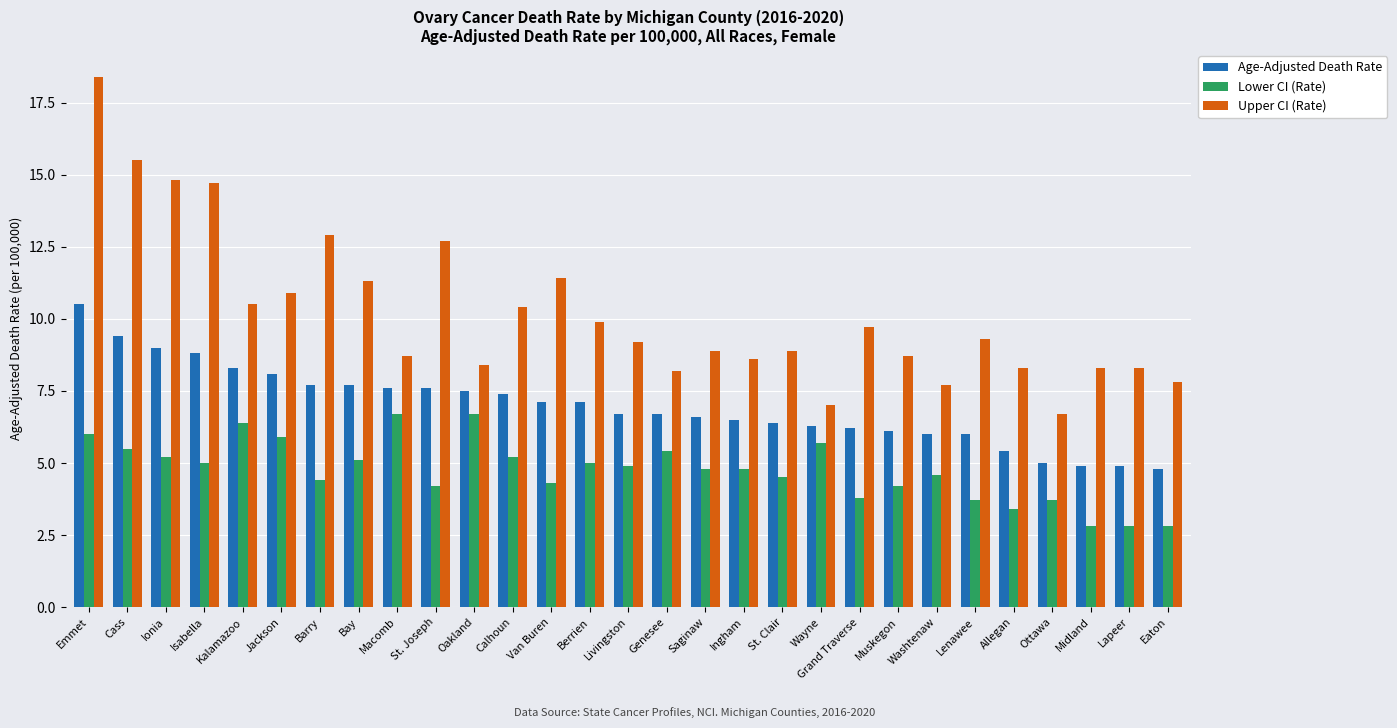

How many data points in Upper CI (Rate) are less than 9?

14